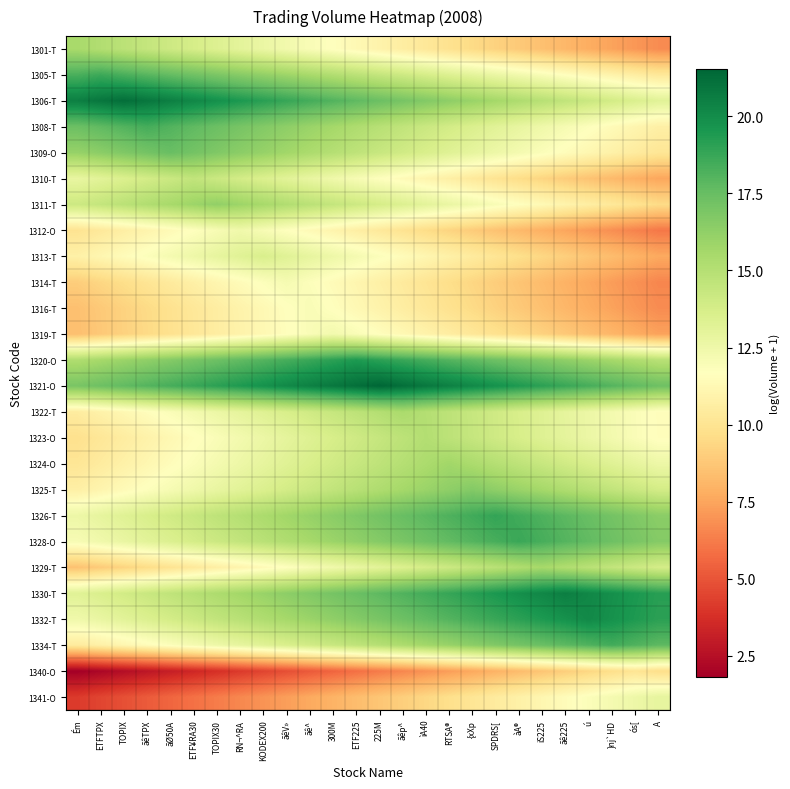

What is the maximum value shown in the chart?

21.5